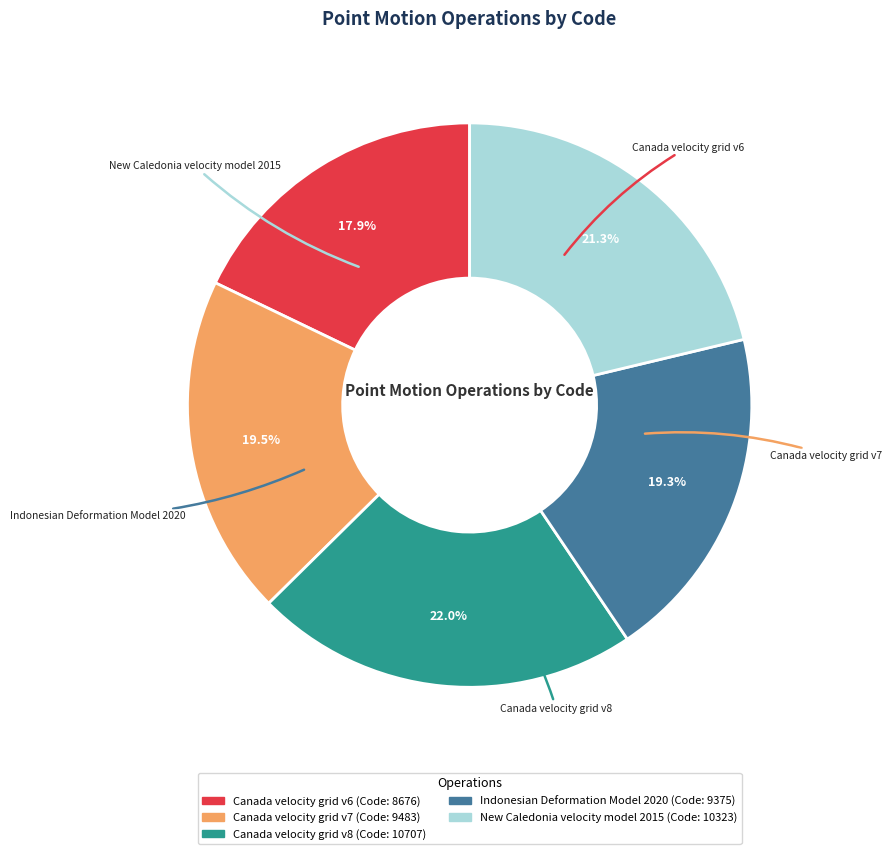

To the nearest percent, what is the difference between the Indonesian Deformation Model 2020 and Canada velocity grid v6 slice percentages?

1%